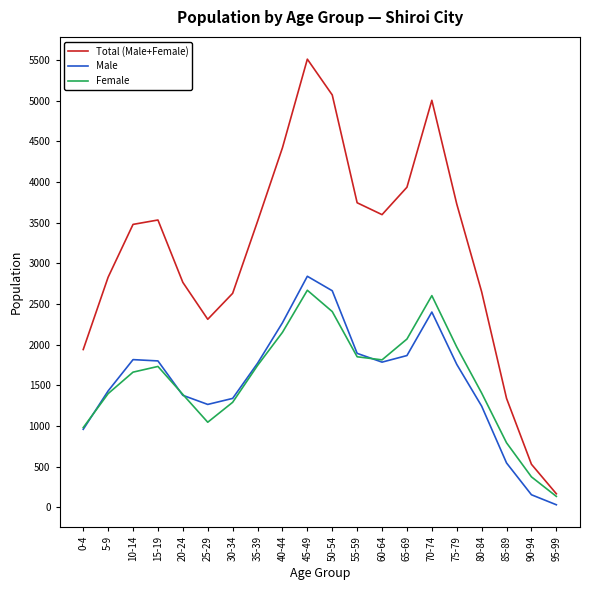

What is the difference between the Female values at 15-19 and 70-74?

871